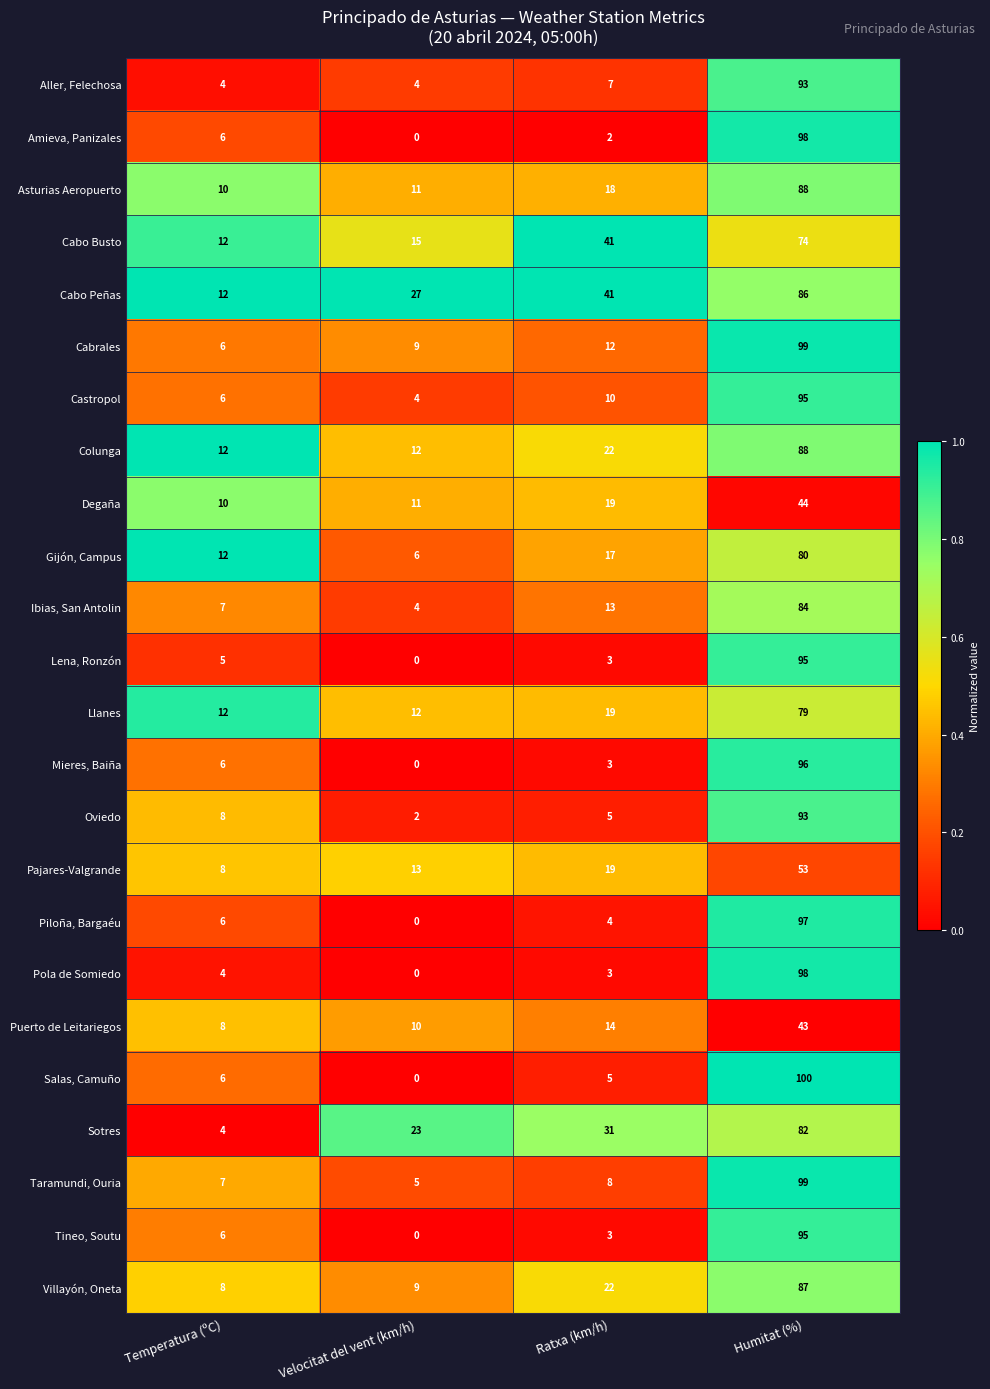

What is the difference between the highest and lowest values at Humitat (%)?

57